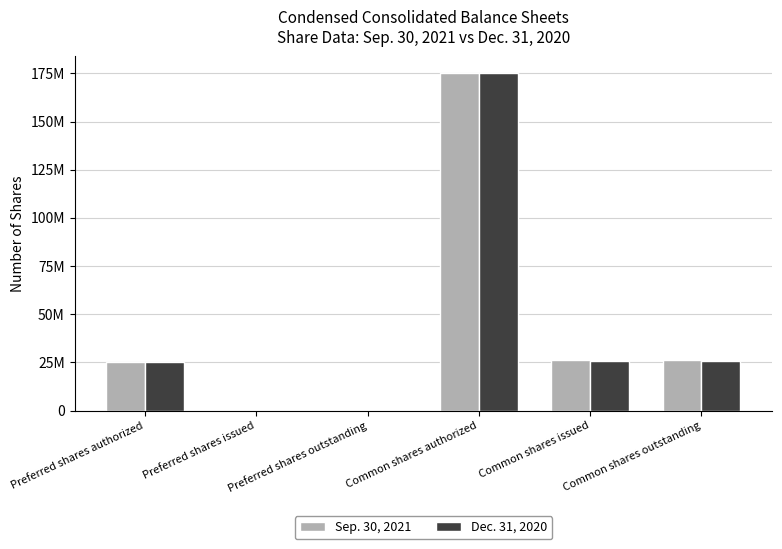

Are the bars grouped side by side (vs. stacked)?

Yes